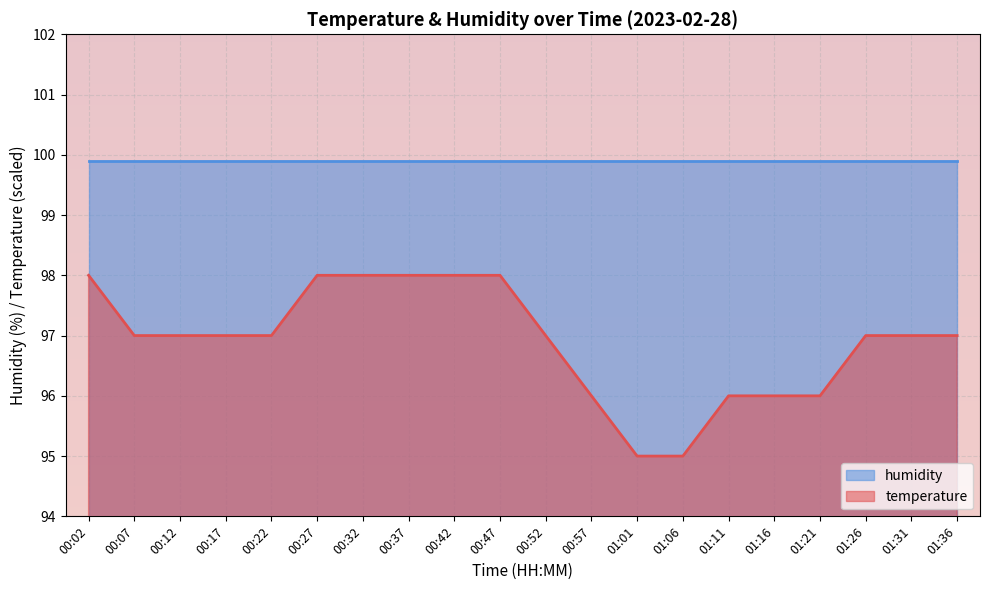

What is the average value?

97